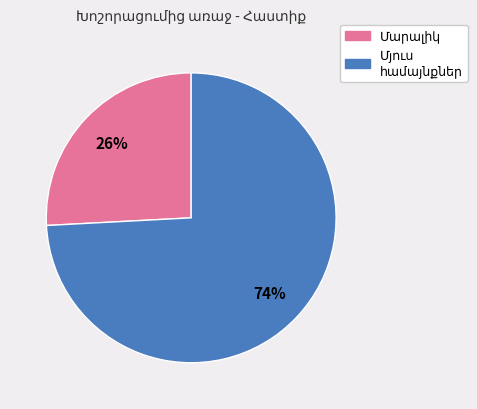

Is there a majority slice in this chart?

Yes